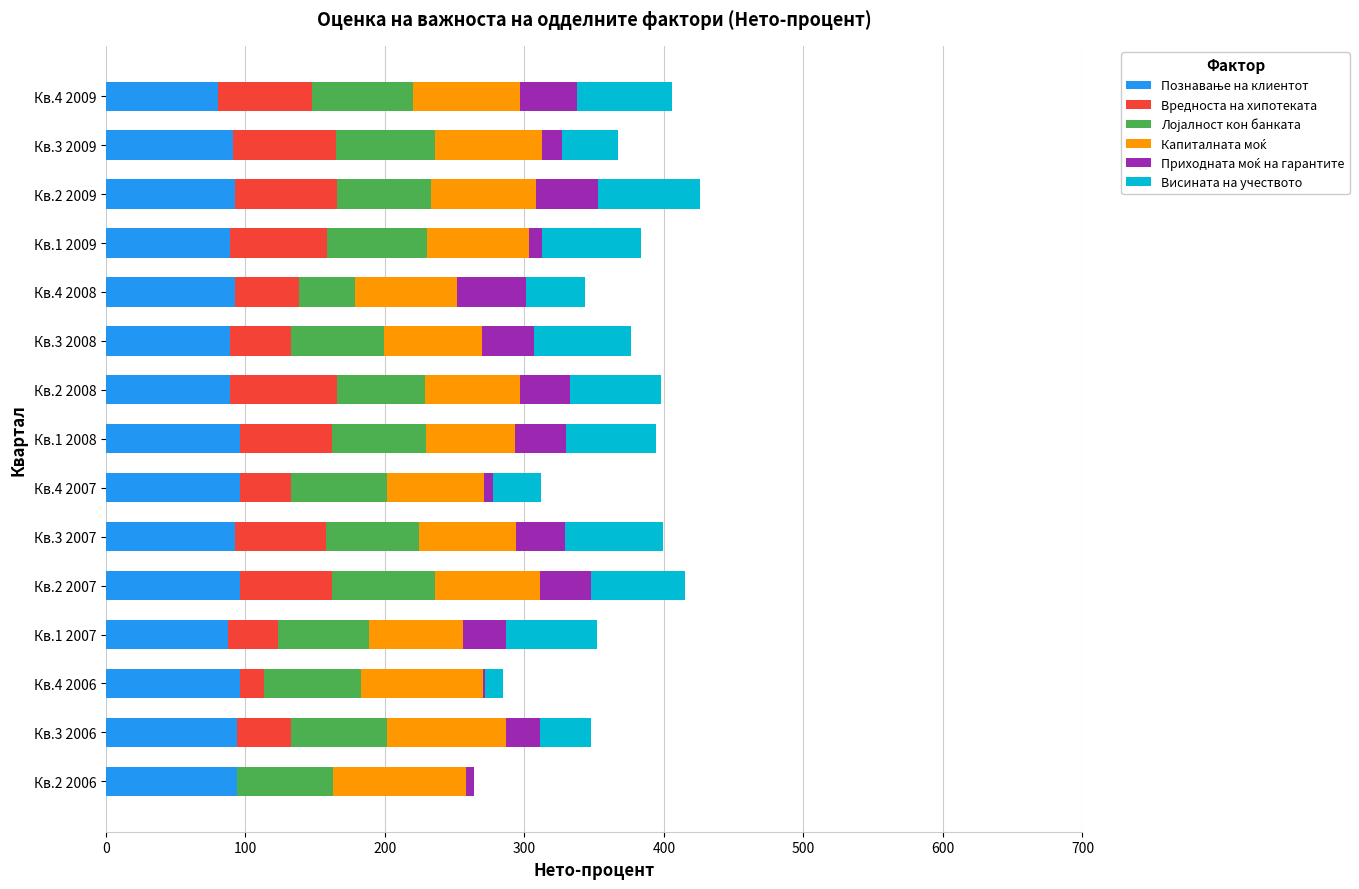

What is the total value across all series at Кв.2 2009?

425.7